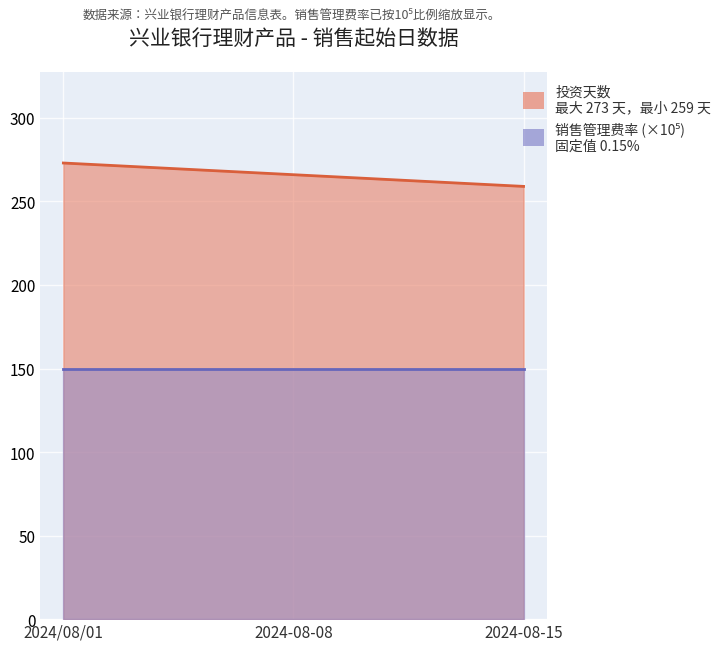

At which category does the chart reach its peak across all series?

2024/08/01